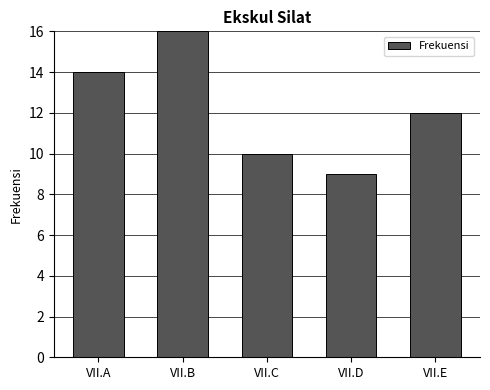

How many values are between 10 and 14?

3